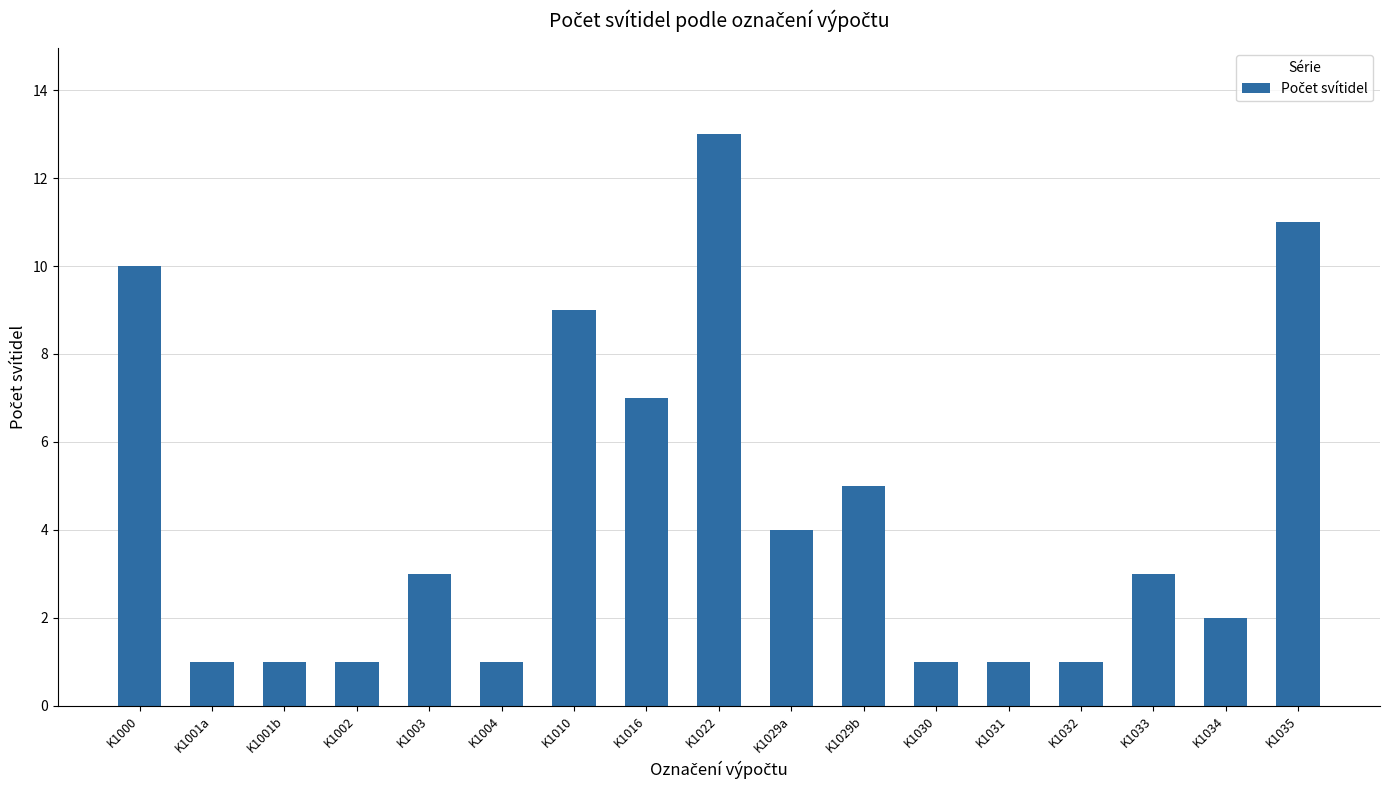

What is the maximum value shown in the chart?

13